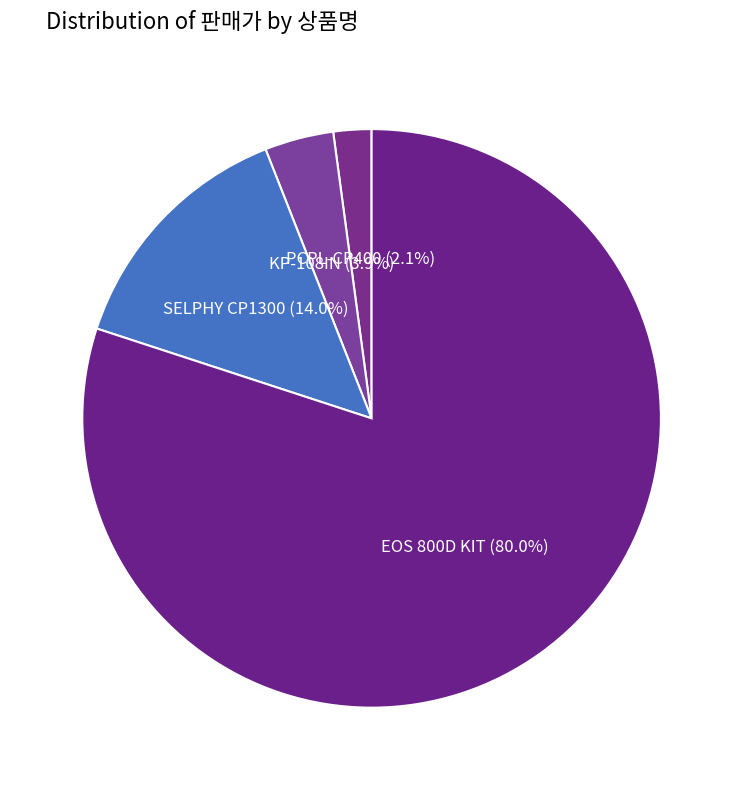

Count the number of slices in the pie.

4